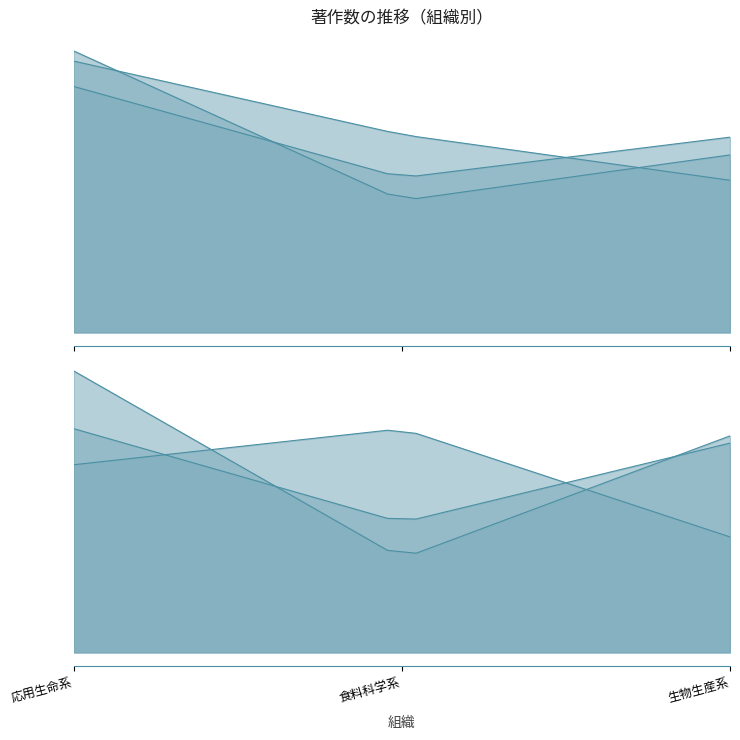

Is the value of 著作(2023) at 食料科学系 greater than the value of 著作(欧文)(2023) at 応用生命系?

Yes